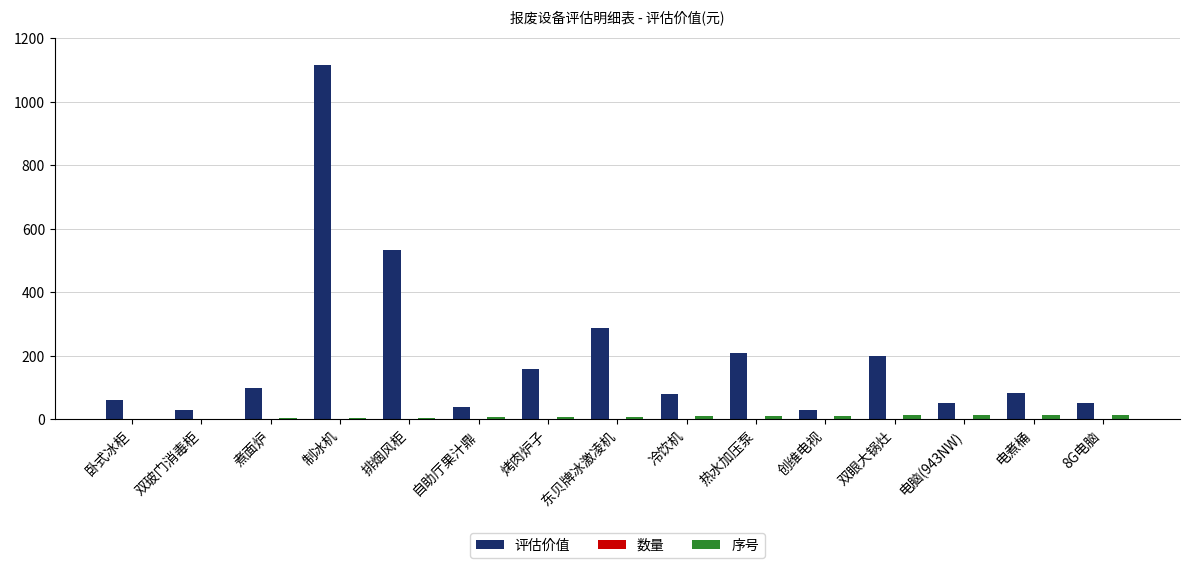

Which series has the largest total across all categories?

评估价值